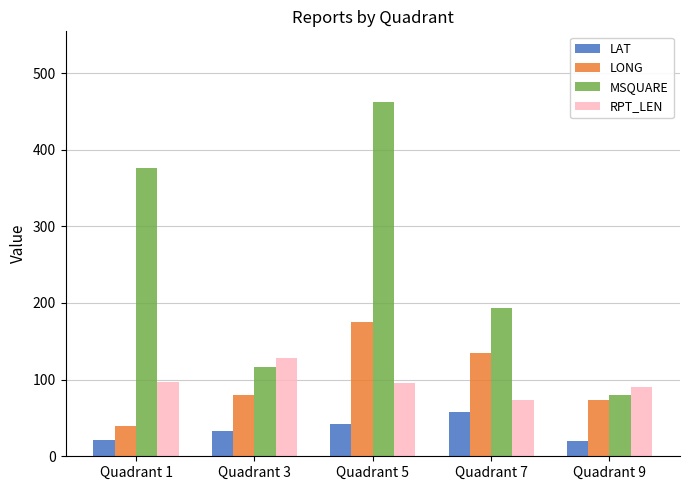

What is the smallest value displayed?

20.2